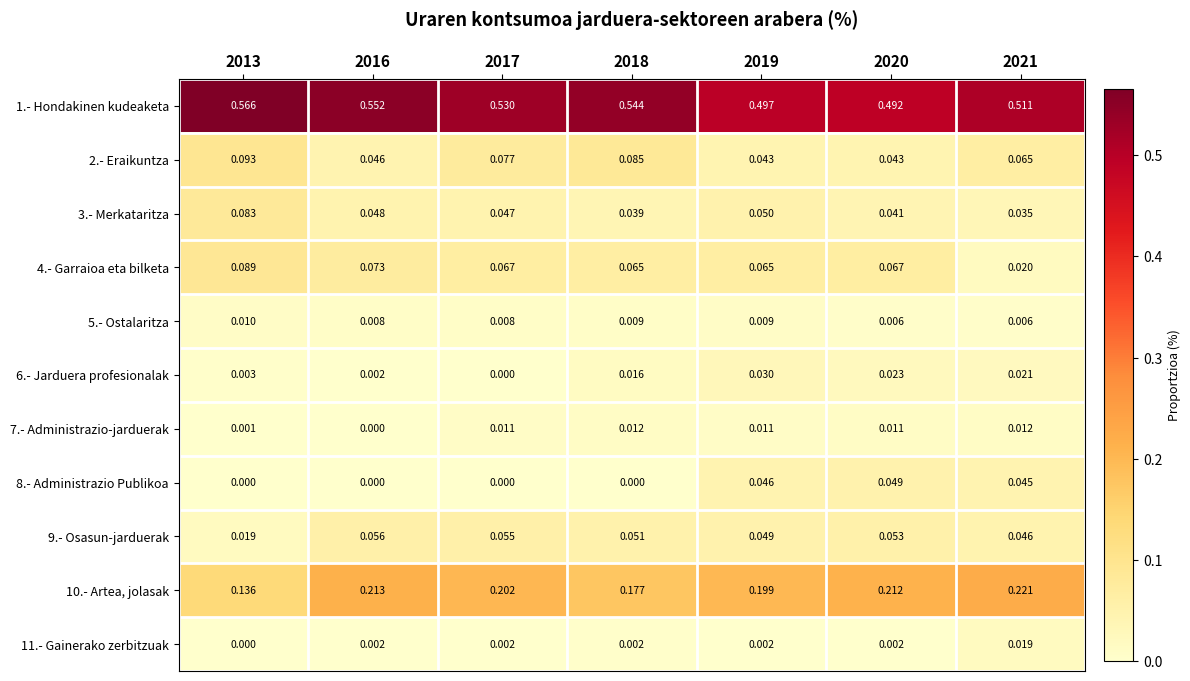

Which has a higher value, 2020 or 2013?

2013